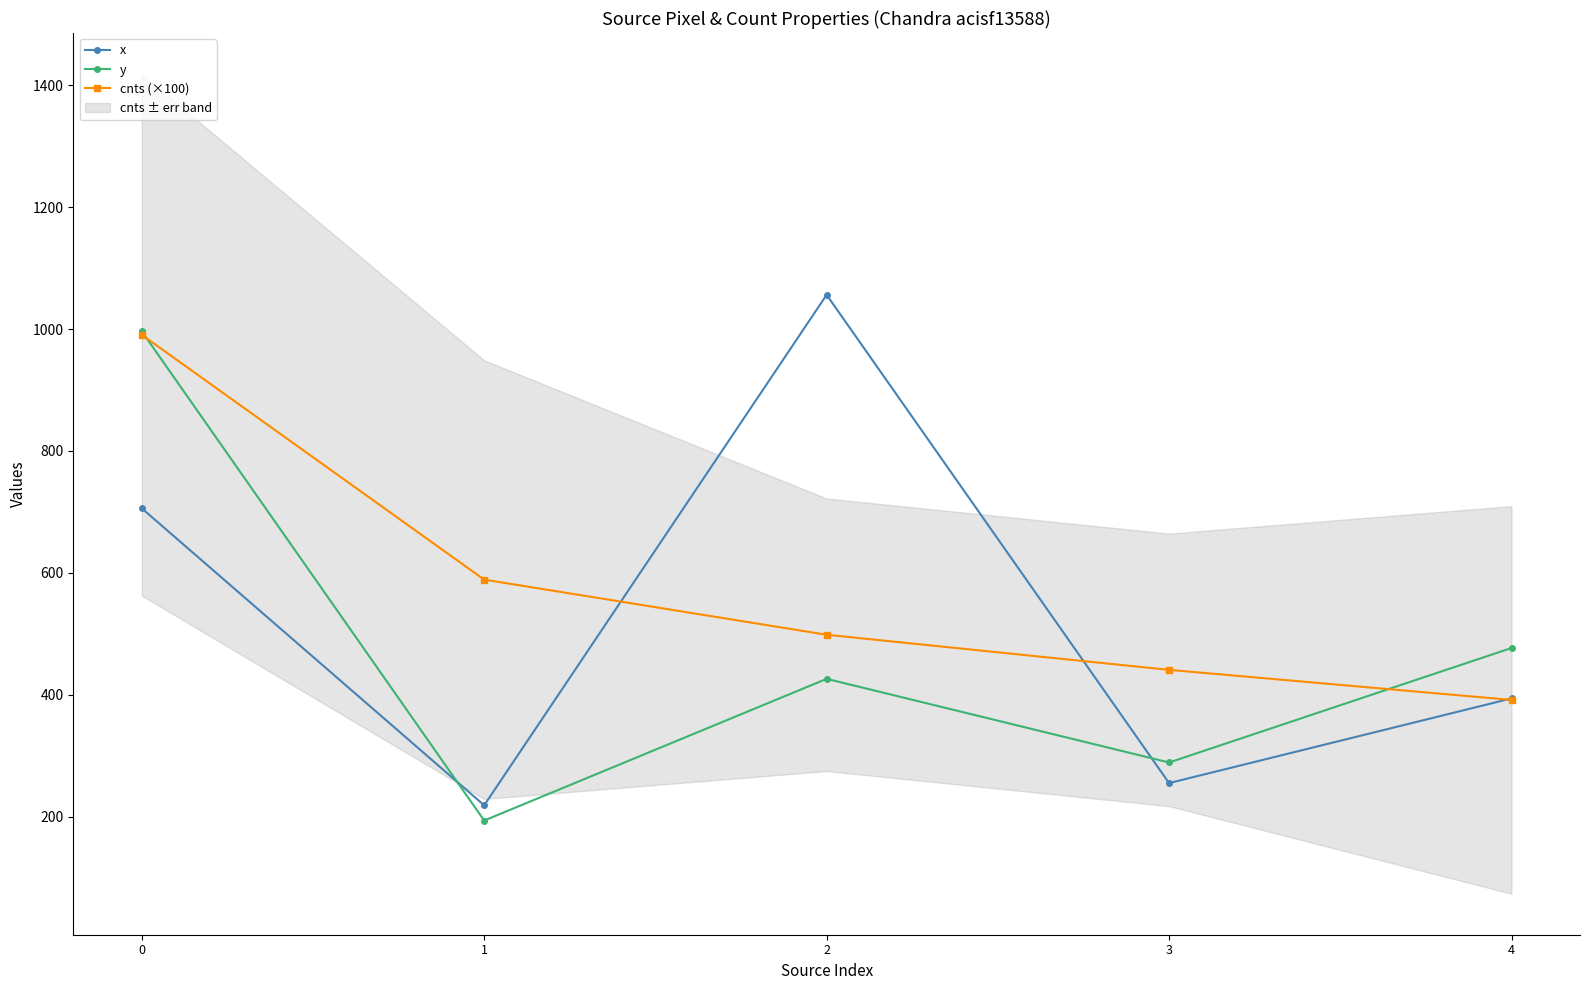

How many times do y and cnts (×100) cross each other?

2